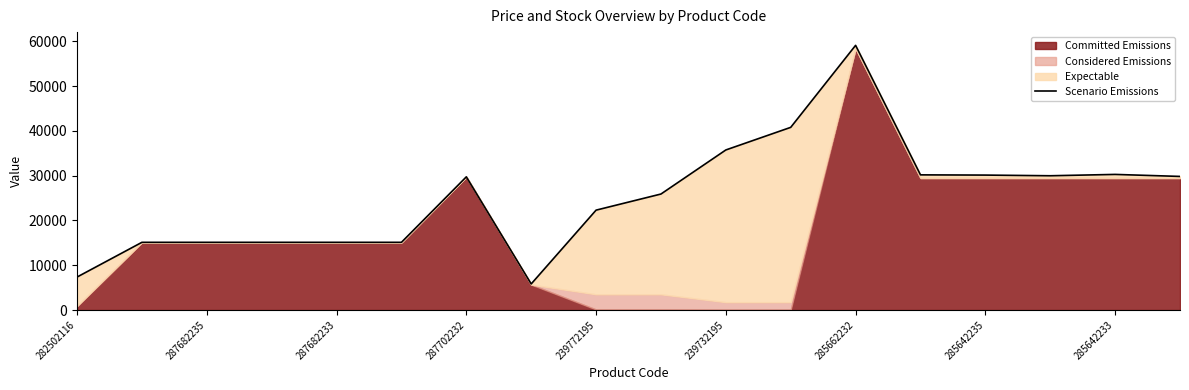

Between 282502116 and 11, which is larger?

11